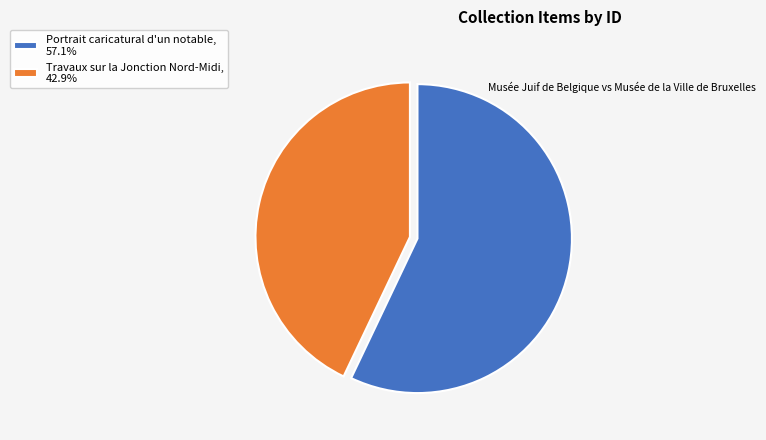

Which slice represents more than half of the pie?

Portrait caricatural d'un notable